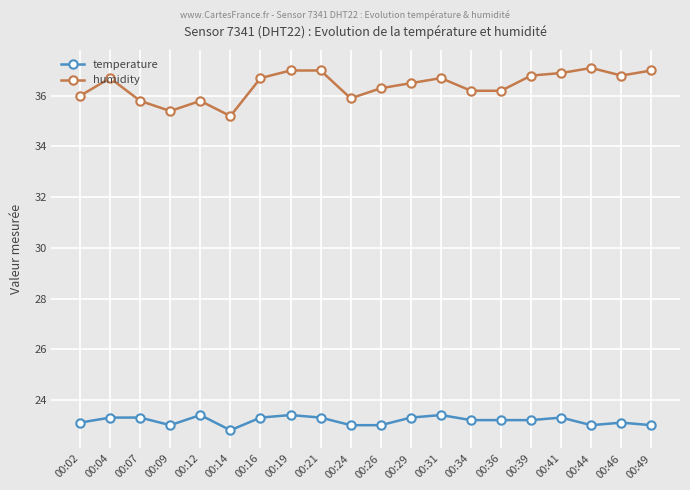

Rank the series by their average value, from lowest to highest.

temperature, humidity